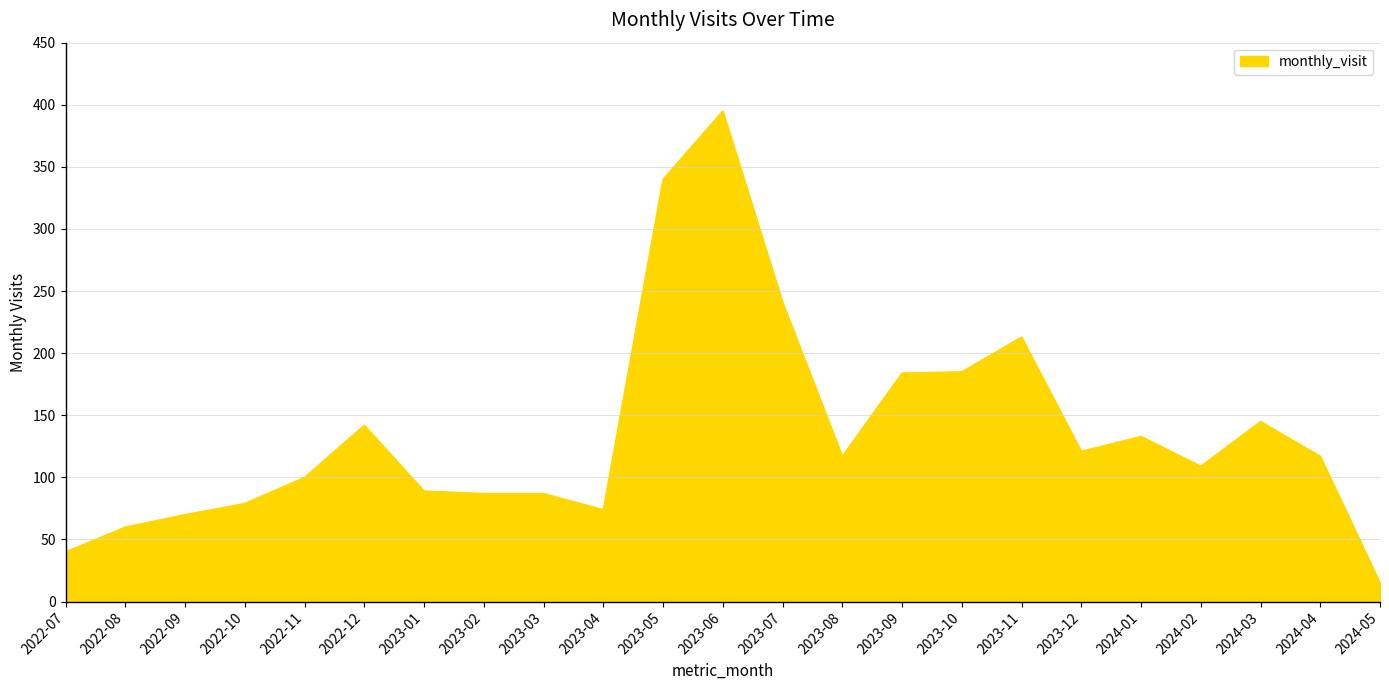

What is the difference between the values at 2024-01 and 2024-03?

12